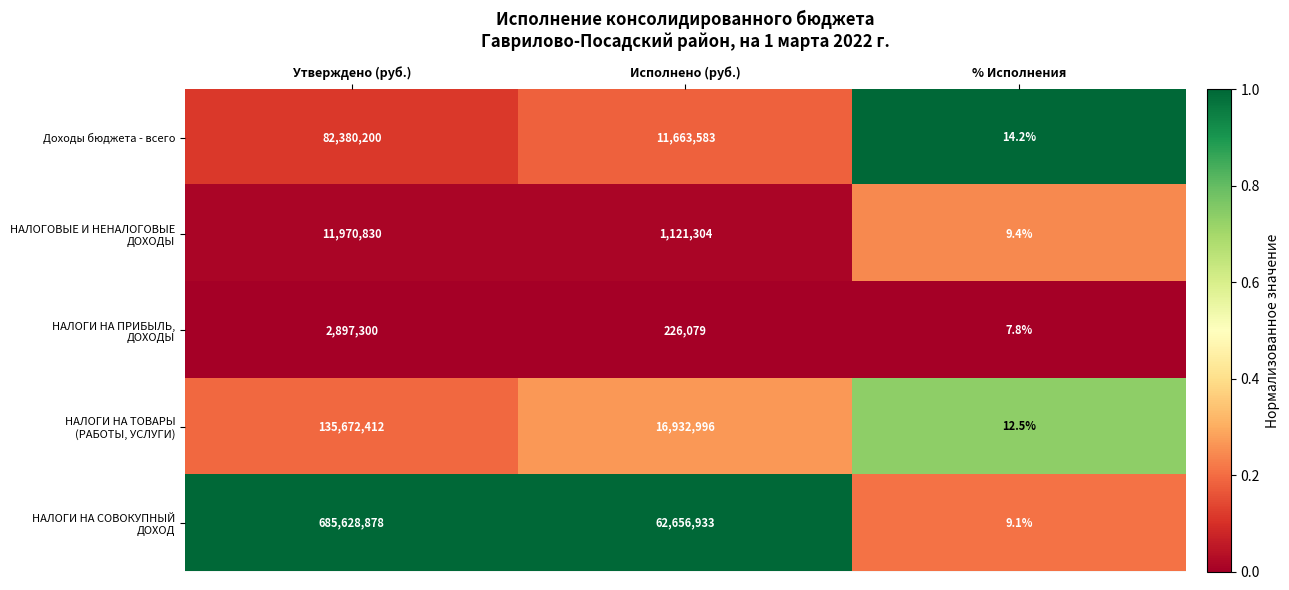

What is the spread (max minus min) of values at % Исполнения?

6.4